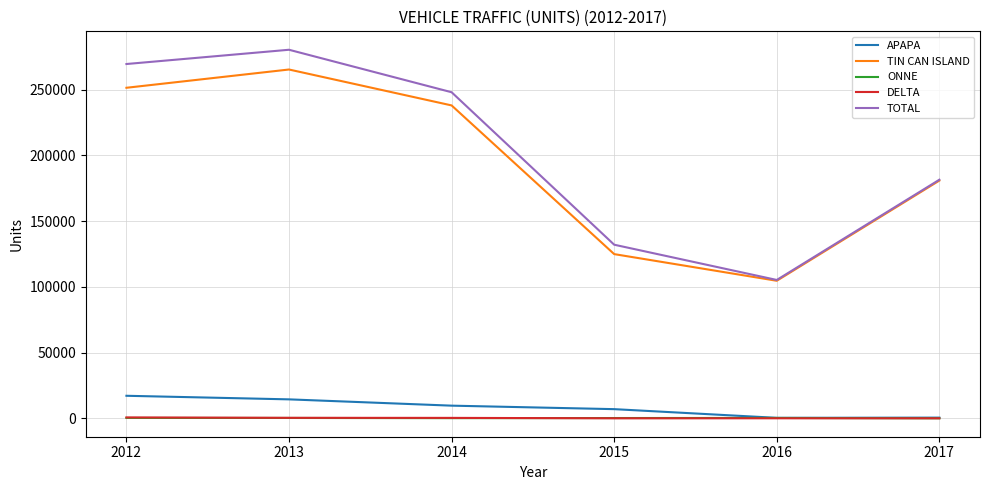

How many lines are shown in the chart?

5